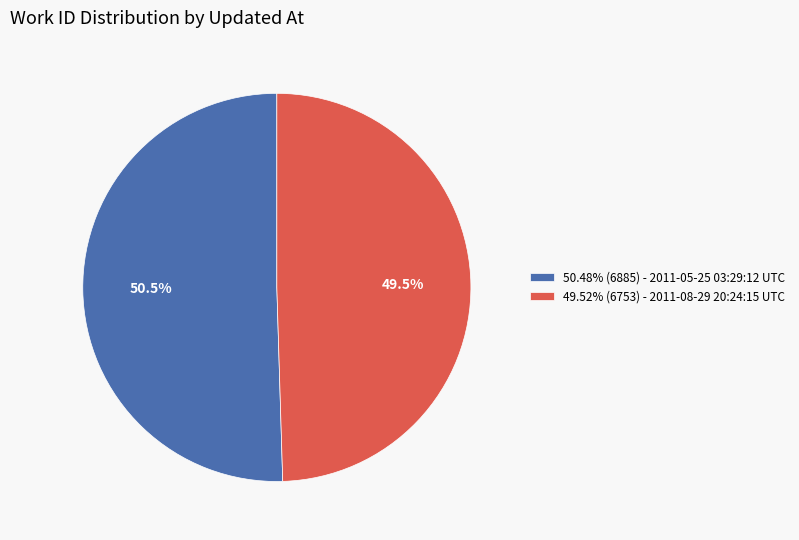

Is the sum of 49.52% (6753) - 2011-08-29 20:24:15 UTC and 50.48% (6885) - 2011-05-25 03:29:12 UTC greater than half?

Yes